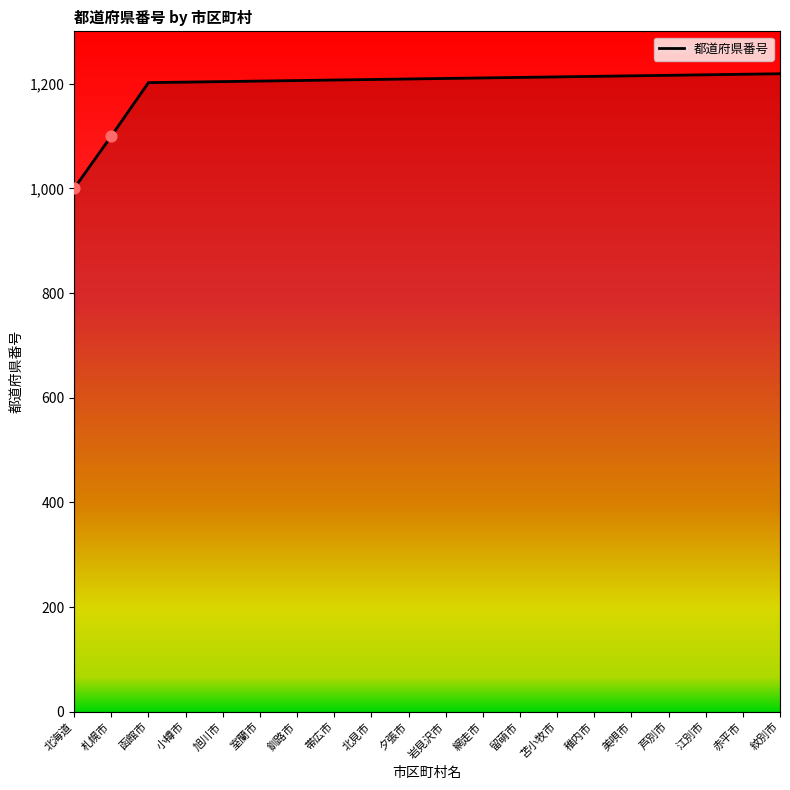

What is the change in value from 札幌市 to 紋別市?

+119